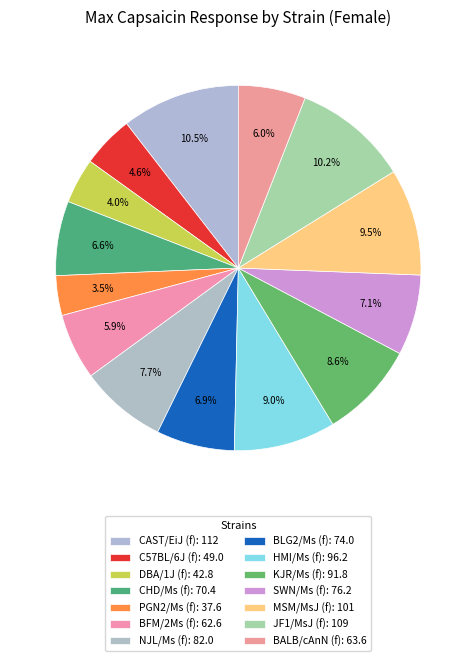

To the nearest percent, what percentage of the pie is KJR/Ms (f)?

9%